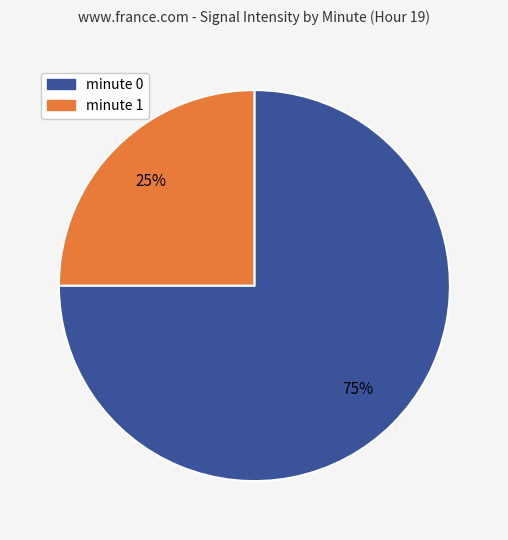

Count the number of slices in the pie.

2